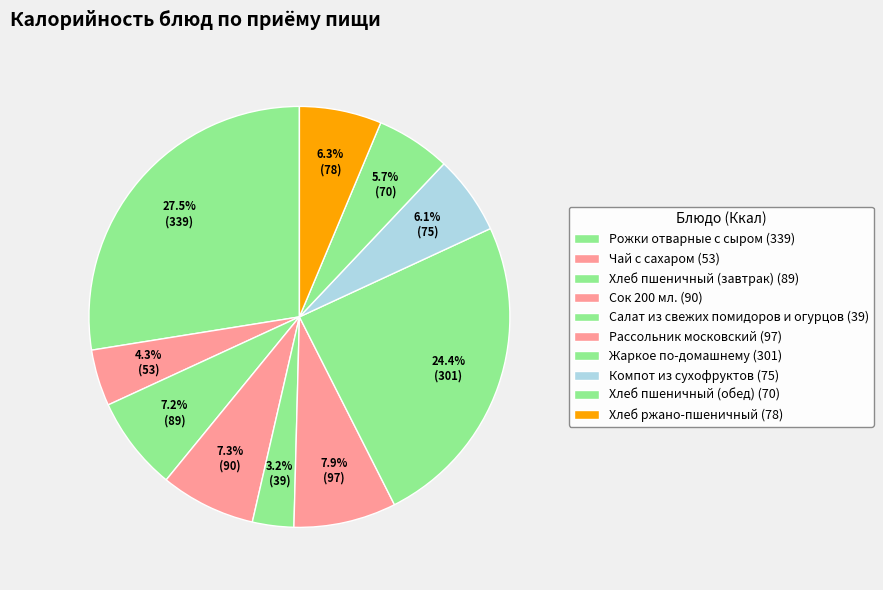

To the nearest percent, what is the combined percentage of Рассольник московский and Жаркое по-домашнему?

32%